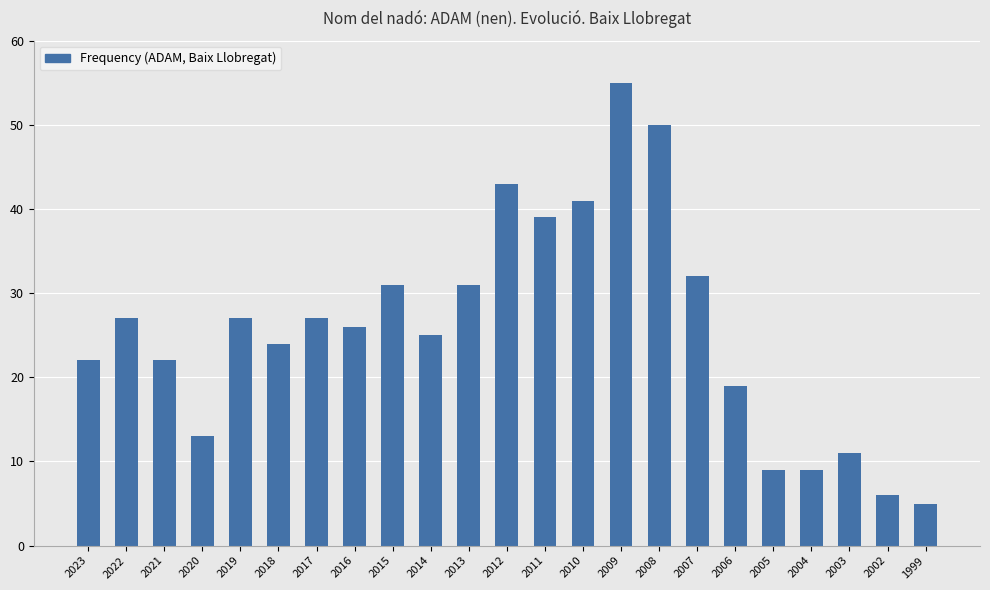

Which label corresponds to the smallest value in the chart?

1999